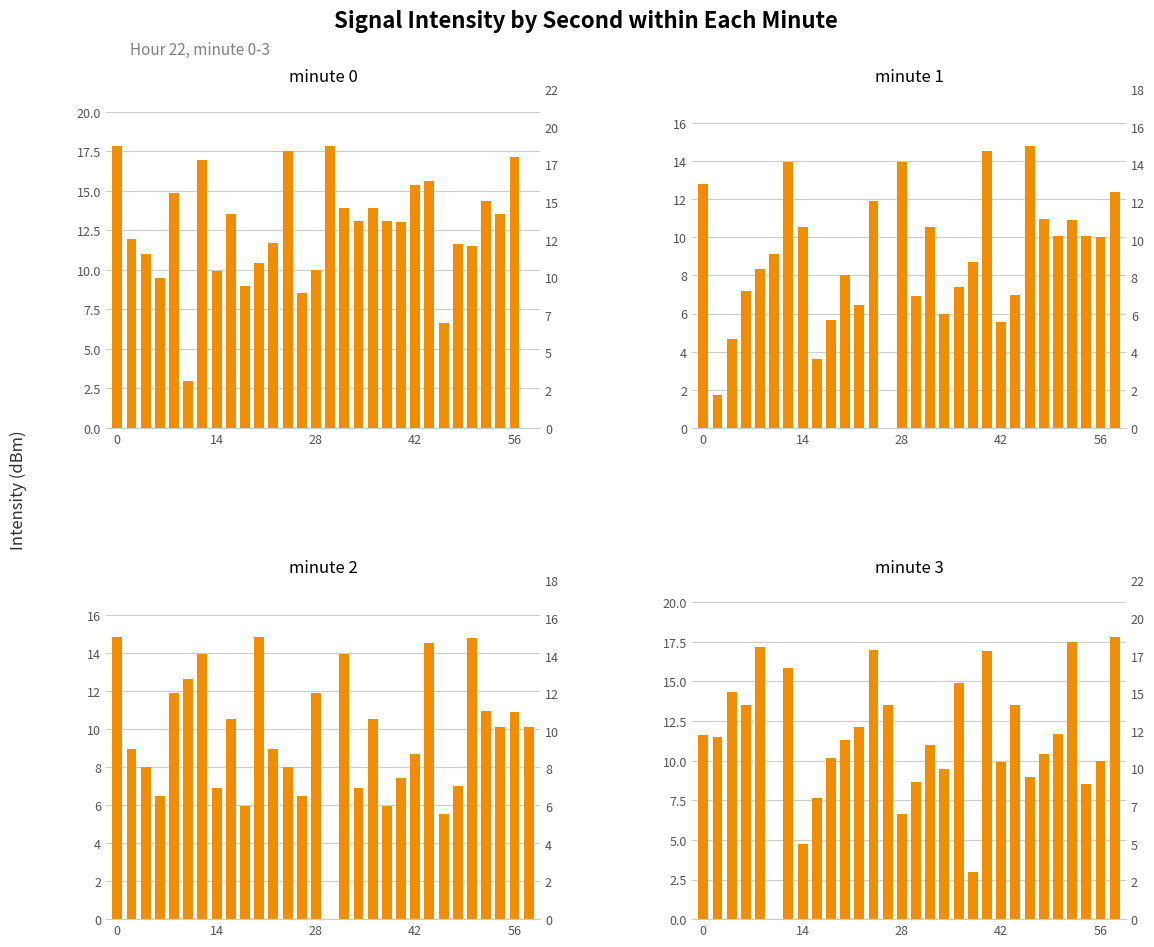

What is the difference between the minute 0 values at 11 and 6?

5.2